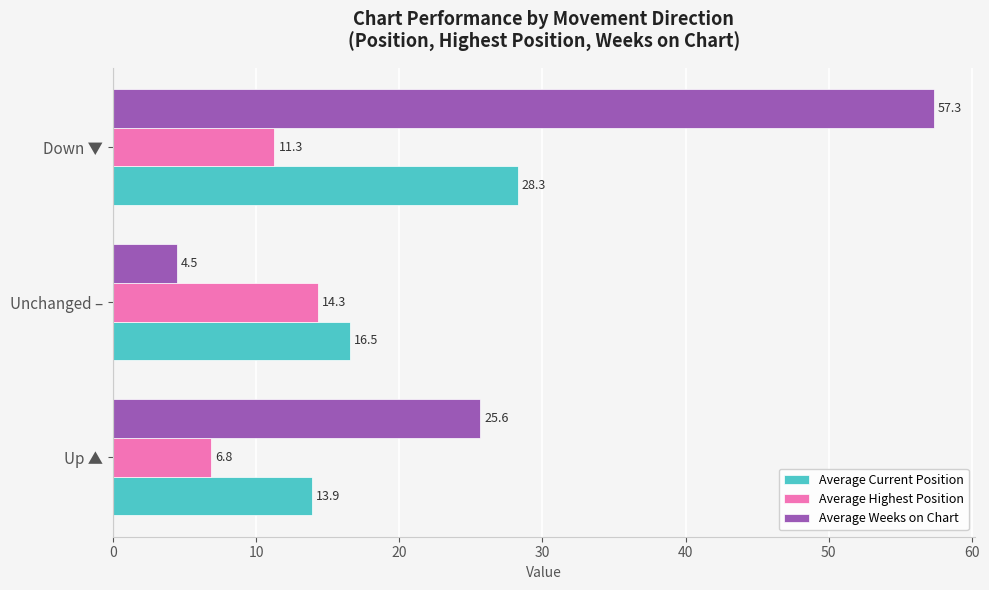

Rank the series at Unchanged – from highest to lowest value.

Average Current Position, Average Highest Position, Average Weeks on Chart